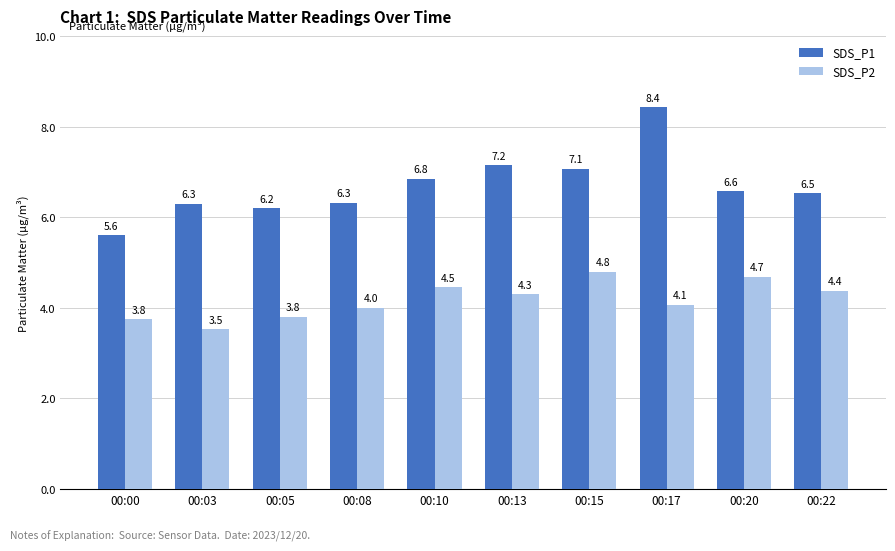

Which series changed the most between 00:08 and 00:13?

SDS_P1